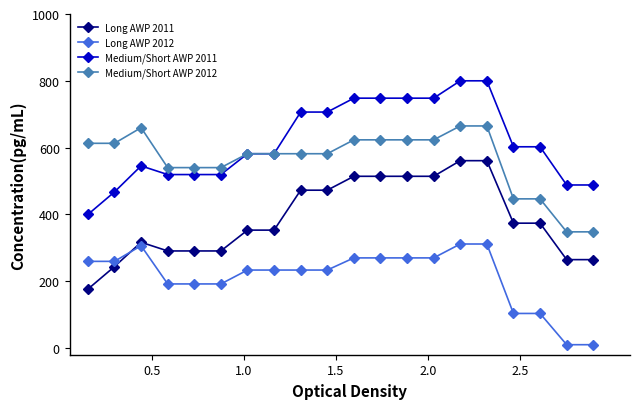

What is the maximum value for Long AWP 2011?

560.9